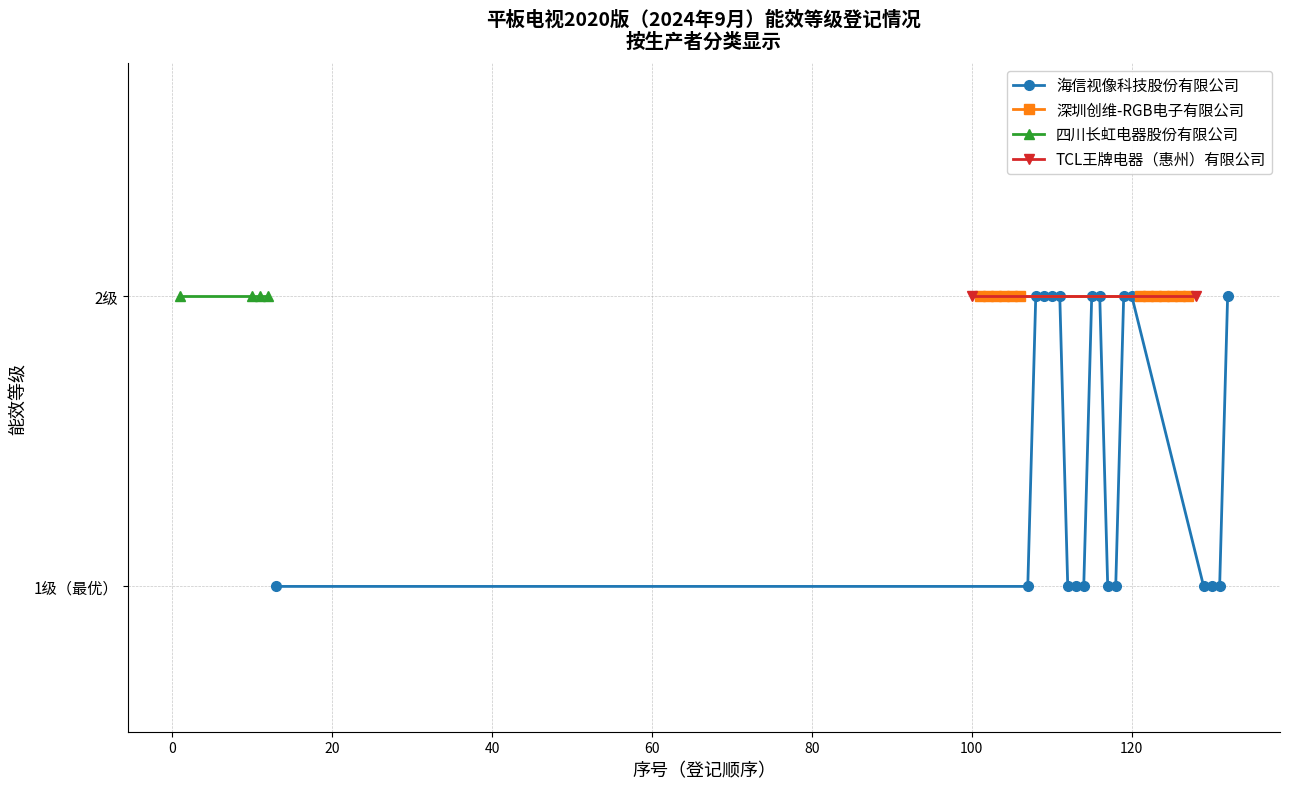

What is the difference between the highest and lowest values at 101?

1